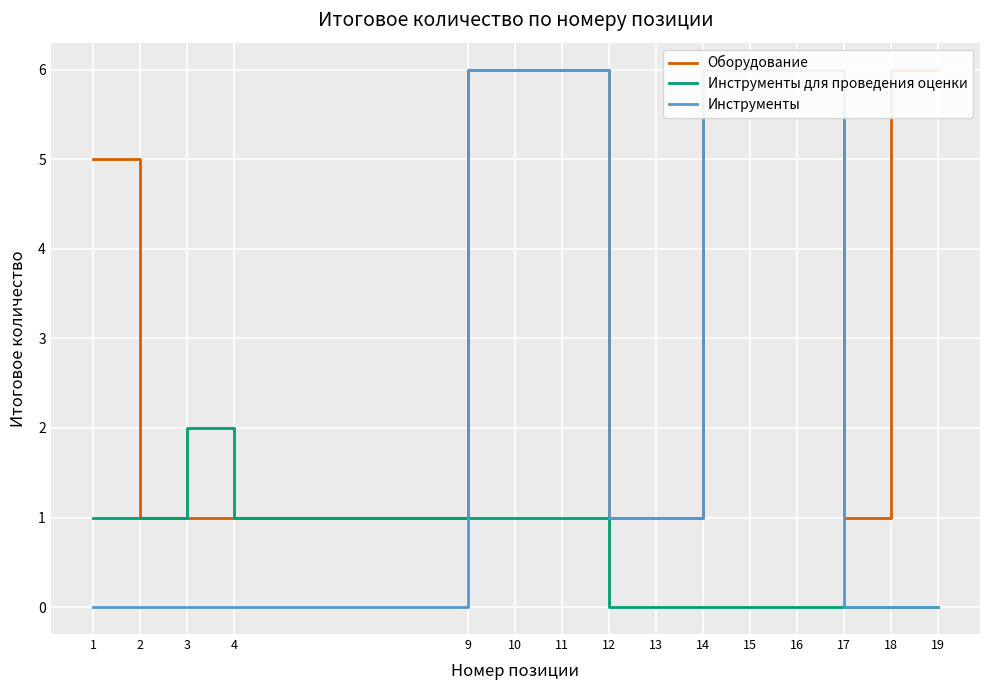

Which series has the largest total across all categories?

Оборудование